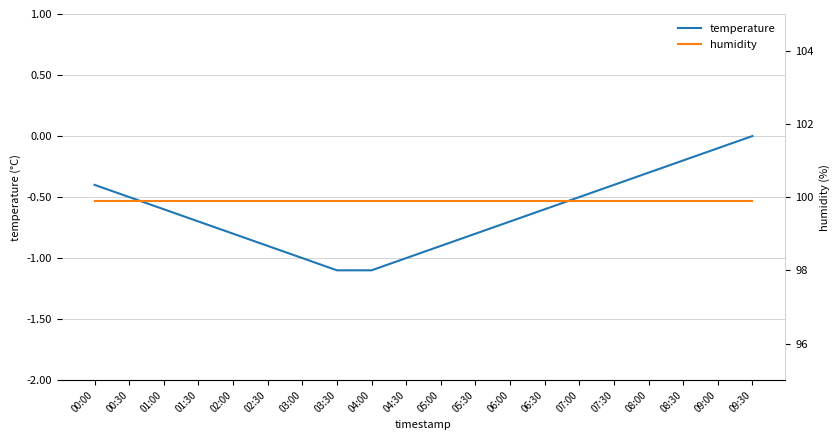

What is the average value of the humidity series?

99.9